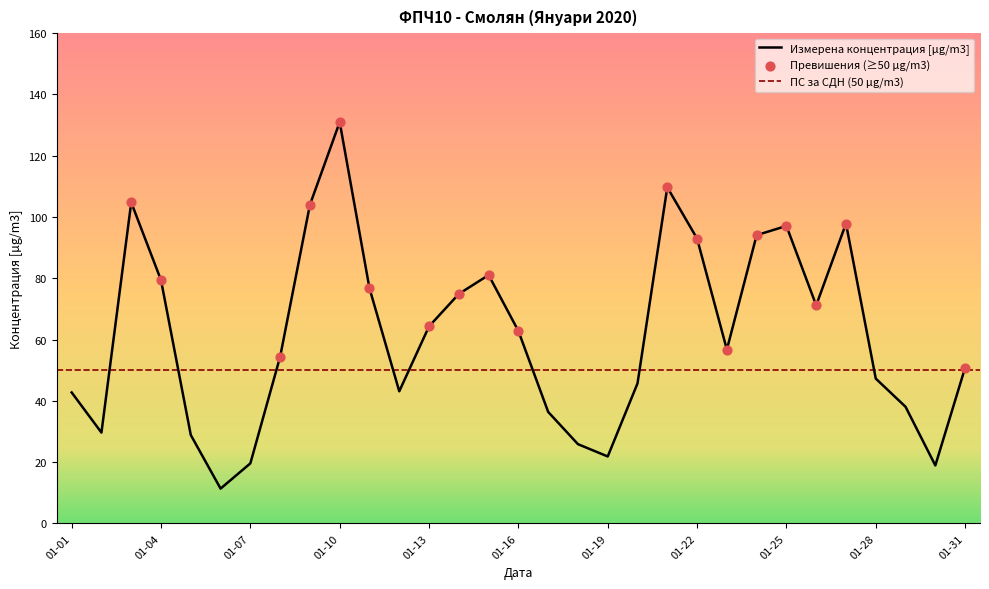

What is the highest value of the Измерена концентрация [µg/m3] series?

131.0